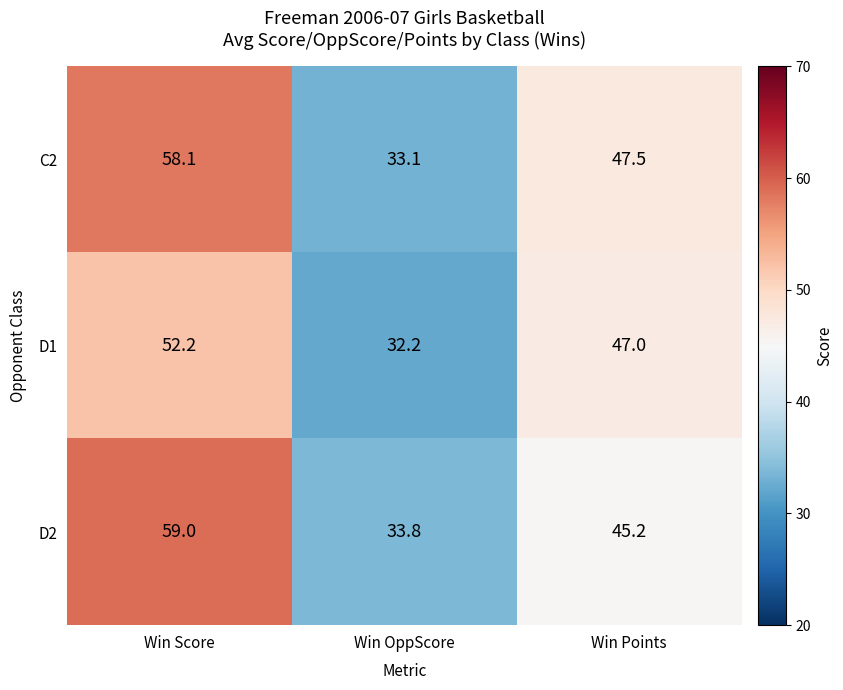

What is the difference between the maximum and minimum values in the D1 series?

20.0